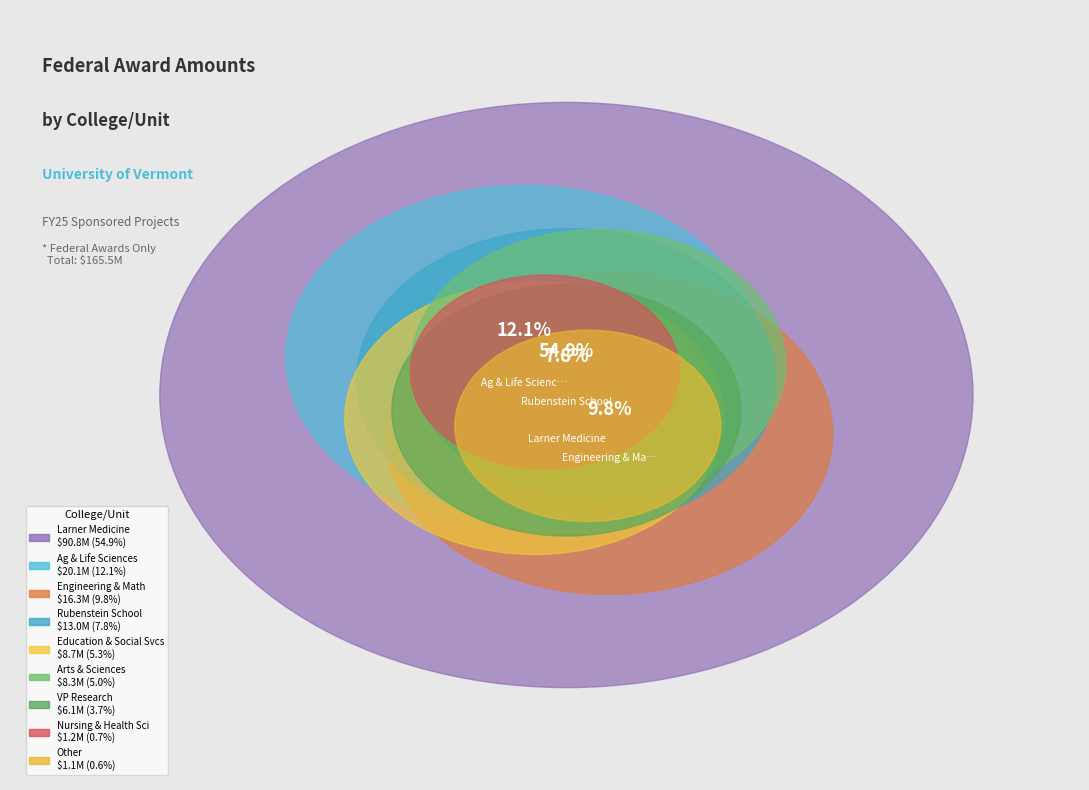

What is the smallest slice in the pie chart?

OTHER